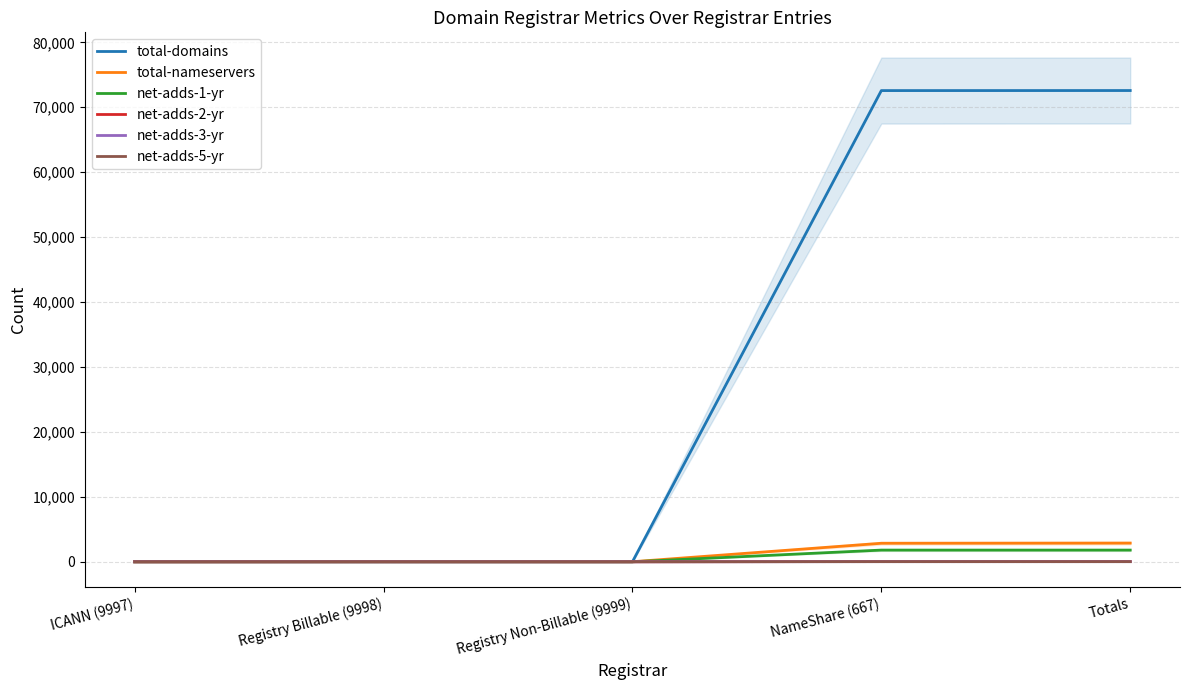

Reading left to right, list all the values displayed in this chart.

total-domains: 0	7	1	72570	72578
total-nameservers: 0	19	7	2851	2877
net-adds-1-yr: 0	0	0	1800	1800
net-adds-2-yr: 0	0	0	34	34
net-adds-3-yr: 0	0	0	19	19
net-adds-5-yr: 0	0	0	19	19